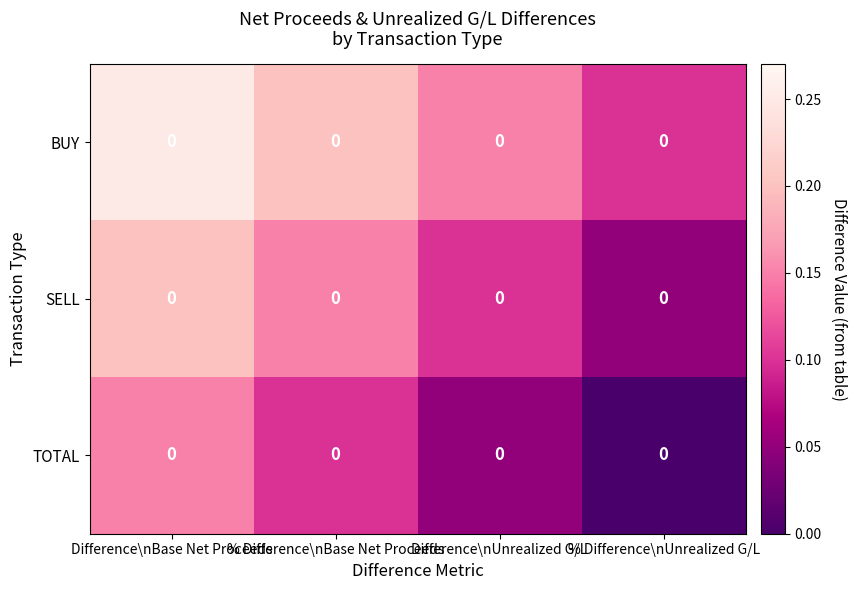

Read the SELL value at Difference\nBase Net Proceeds.

0.2